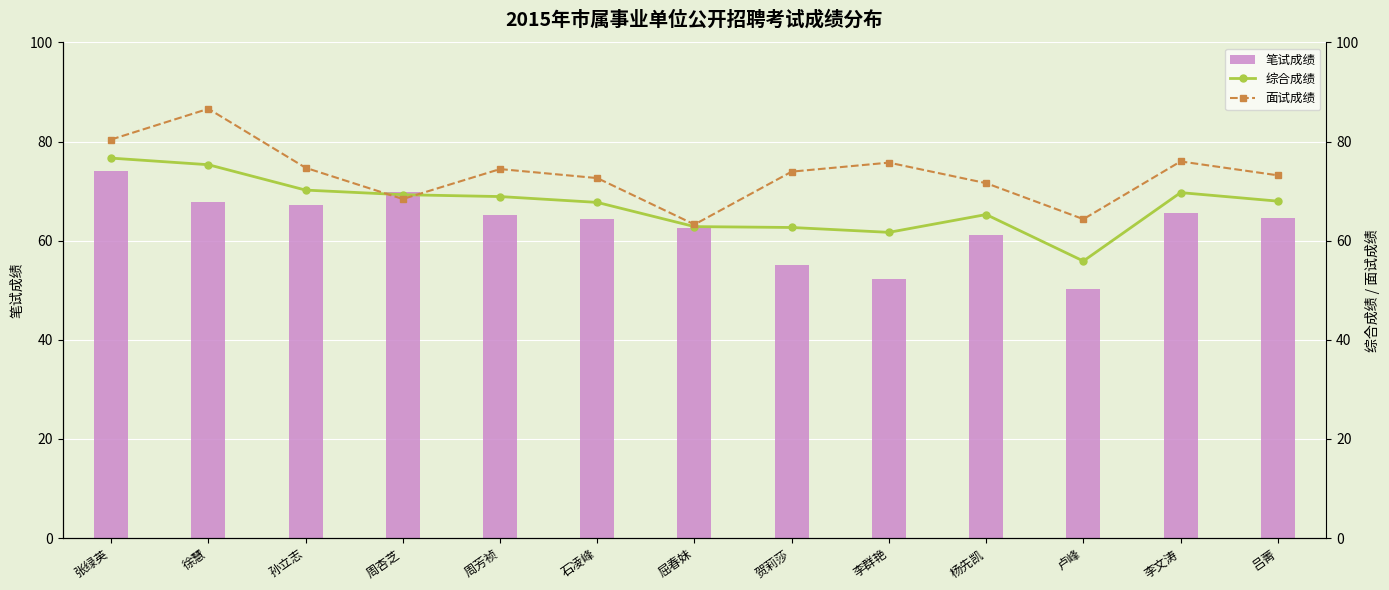

The value of 笔试成绩 at 杨先凯 is 61.0. True or false?

True